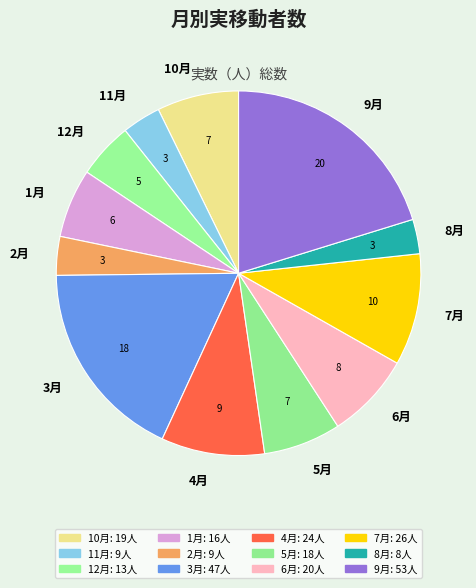

Does any single category account for the majority?

No